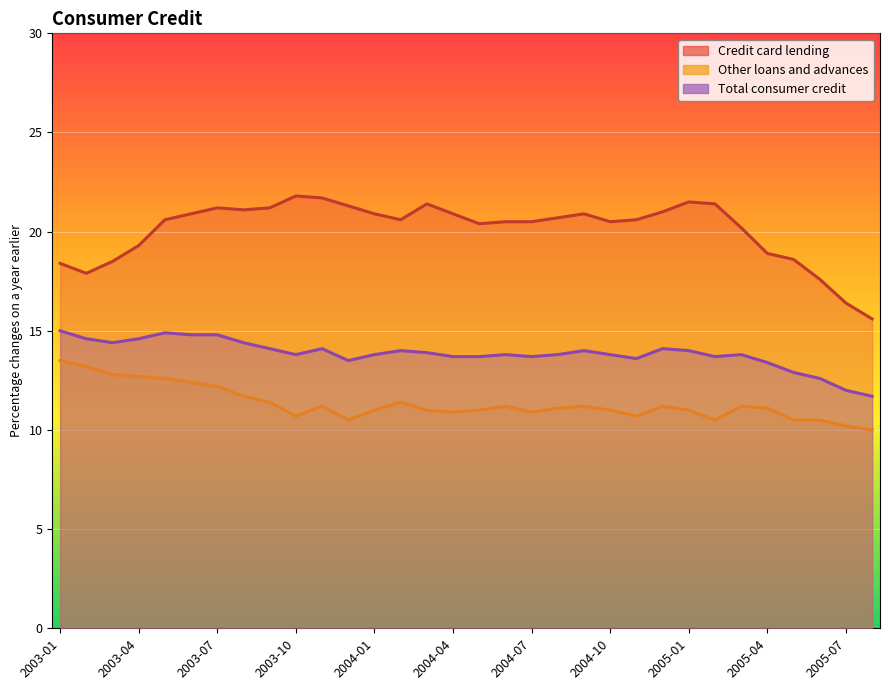

At which category does Credit card lending reach its first local valley?

2003-02